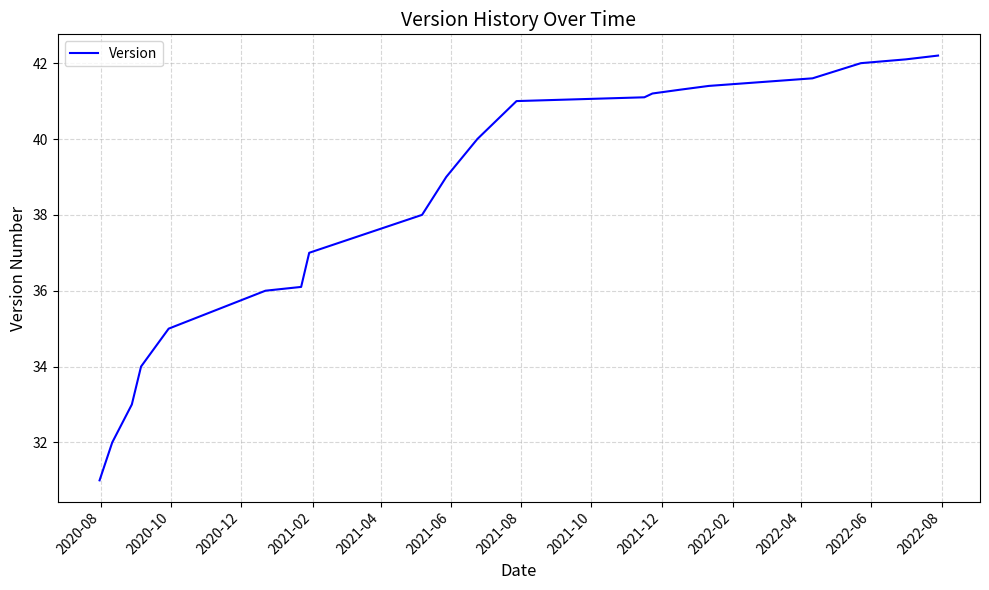

What is the maximum value shown in the chart?

42.2